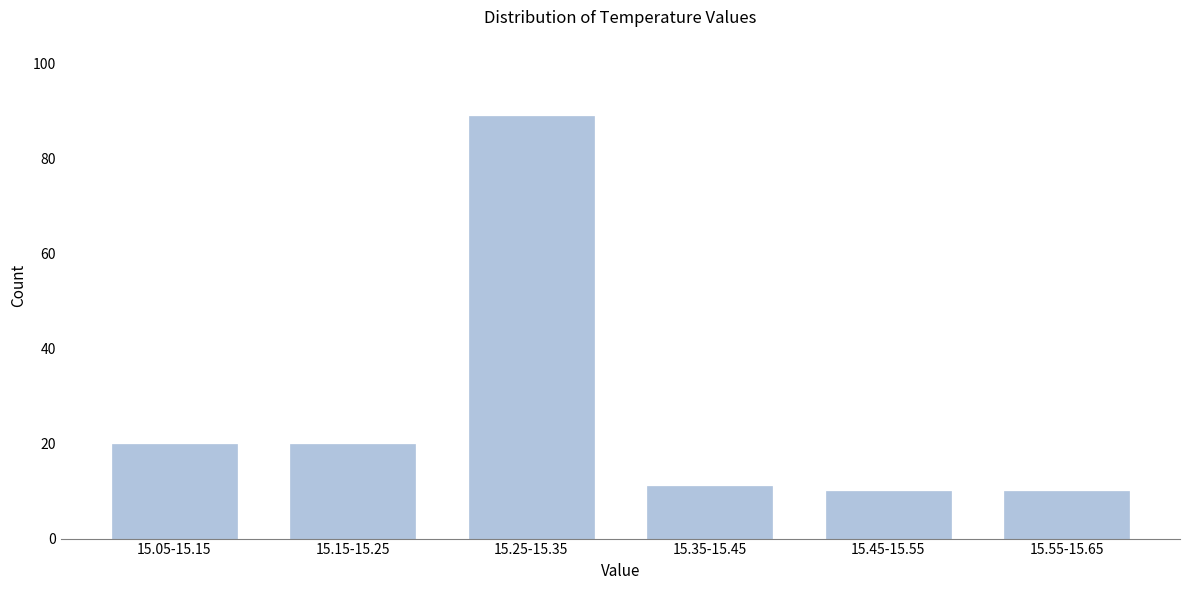

Reading left to right, extract all data points from this chart.

20	20	89	11	10	10